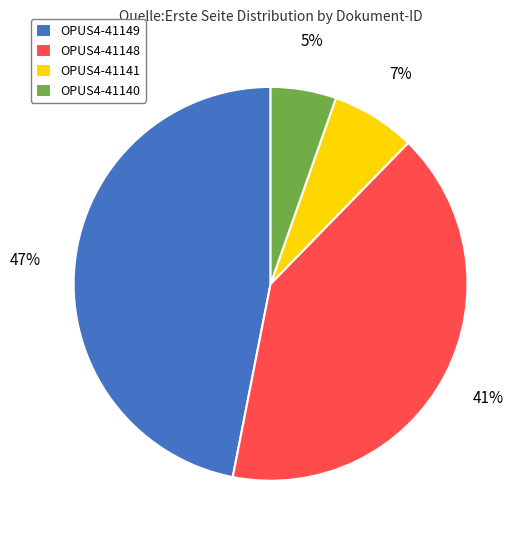

True or false: OPUS4-41149 accounts for 60% of the total.

False